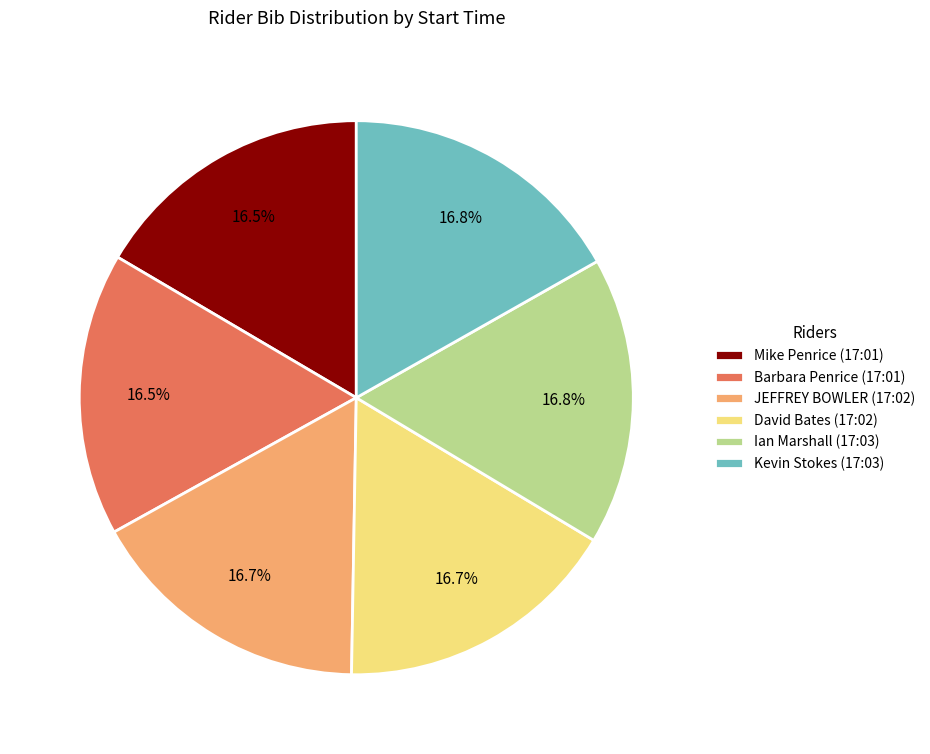

Combined, what portion of the pie is Barbara Penrice (17:01) and Ian Marshall (17:03)?

33.3%